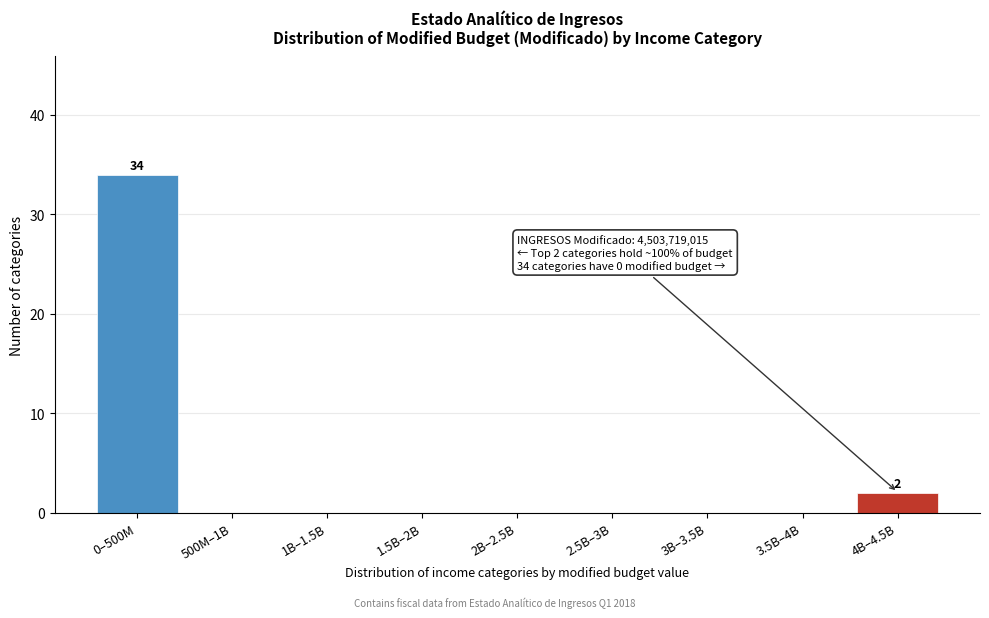

Is it true that the value at 500M–1B is -22?

False